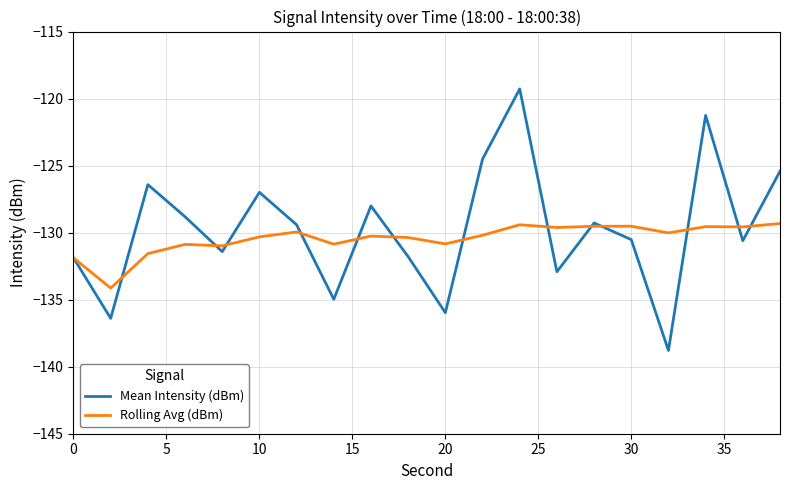

Which series ends up on top after the final intersection of Rolling Avg (dBm) and Mean Intensity (dBm)?

Mean Intensity (dBm)